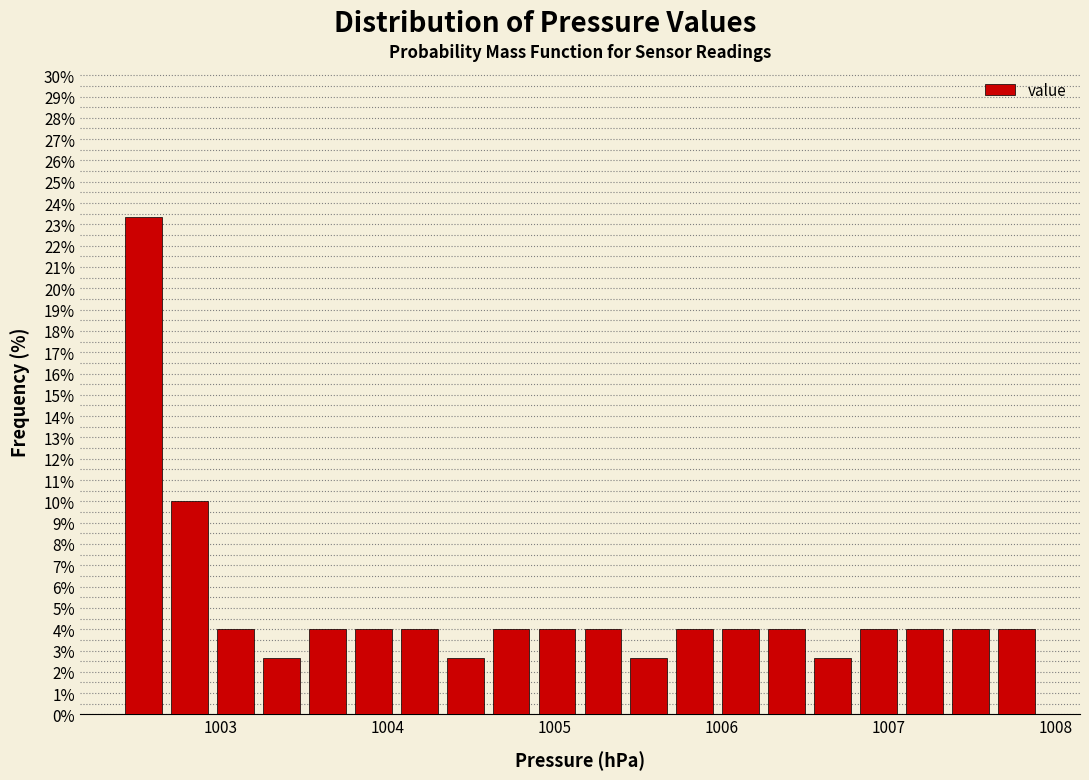

Read against the x-axis, roughly where is the centre of the tallest bar?

1002.5